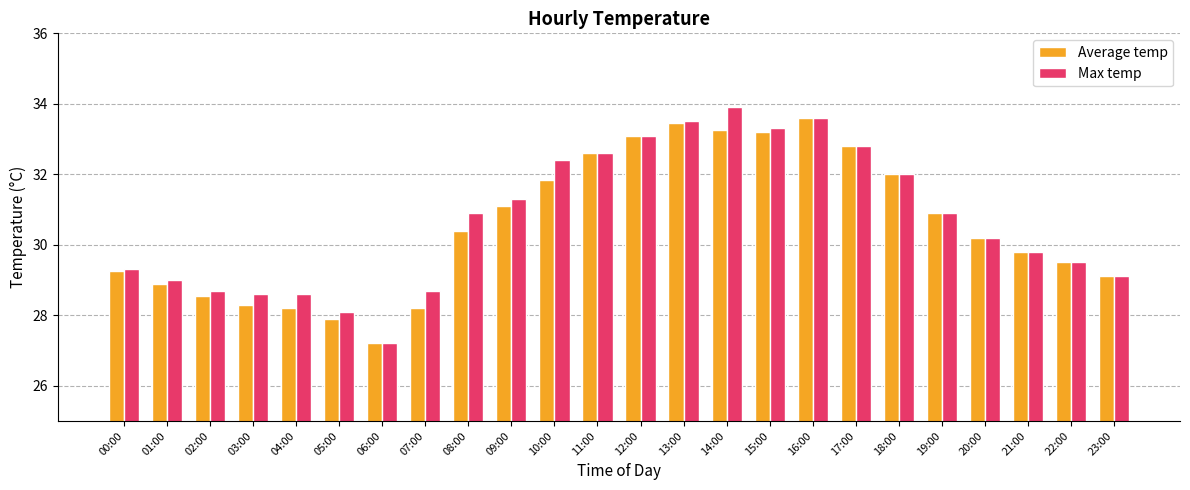

What is the average value of the Max temp series?

30.7